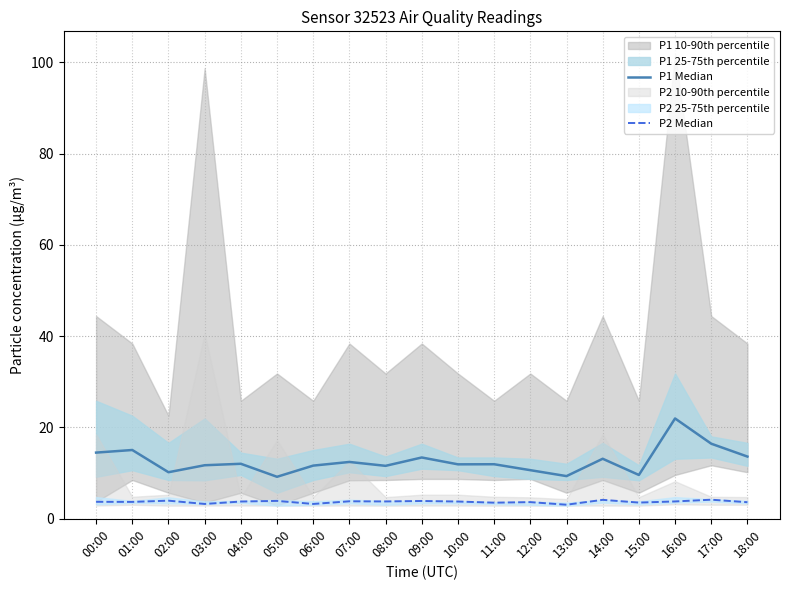

What is the sum of the P1 Median values at 05:00 and 15:00?

18.8